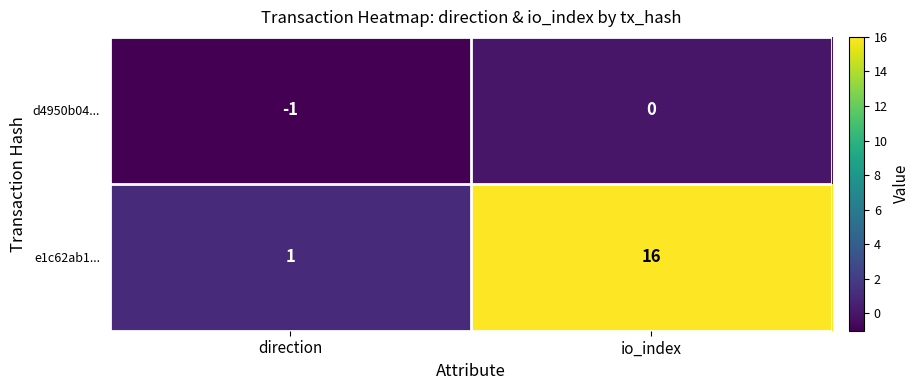

The value of d4950b04... at io_index is 0. True or false?

True